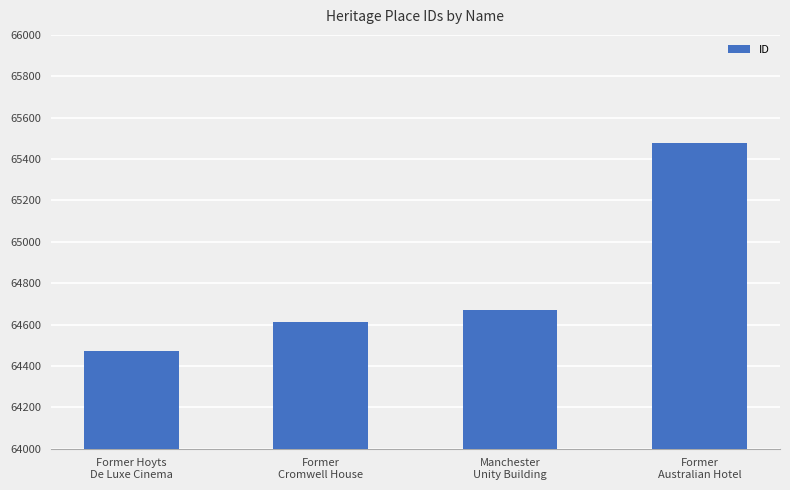

Where is the data nearest to the value 64976?

Manchester
Unity Building